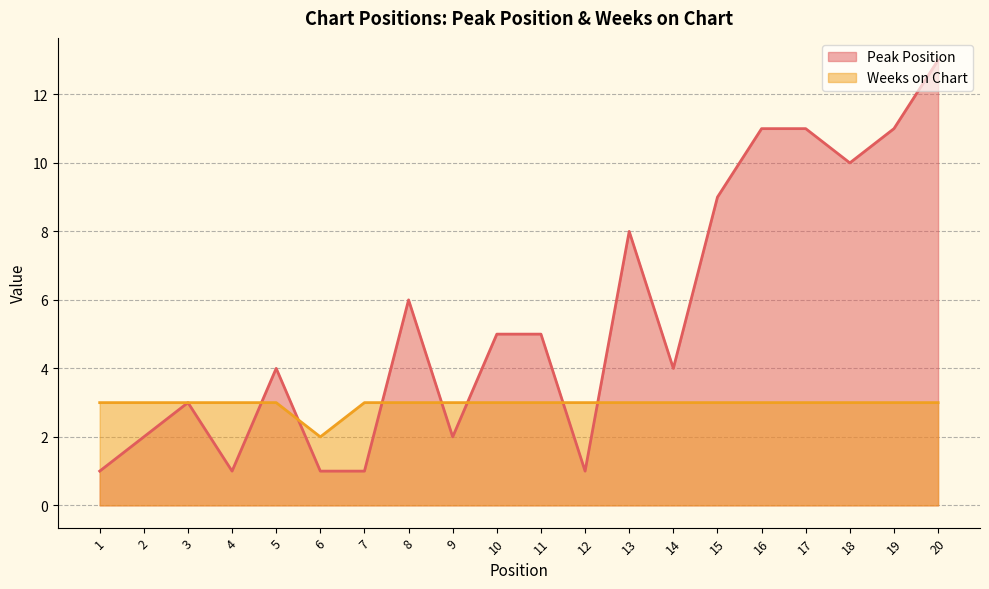

Which series has the largest total across all categories?

Peak Position